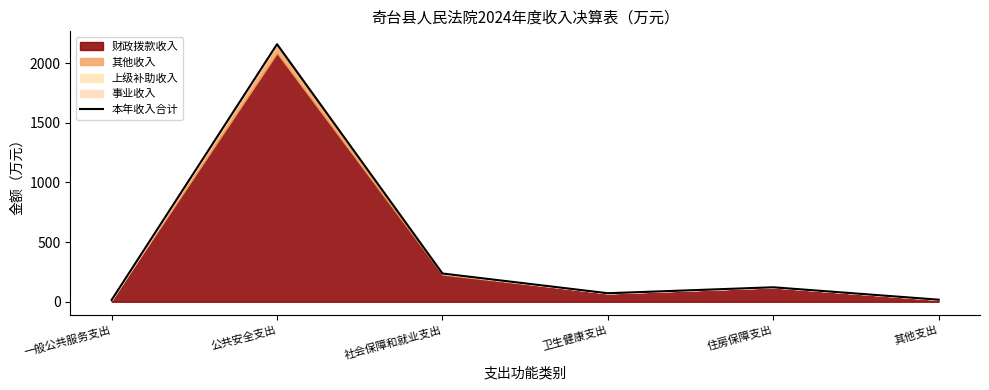

What is the difference between the second highest and minimum values?

221.6